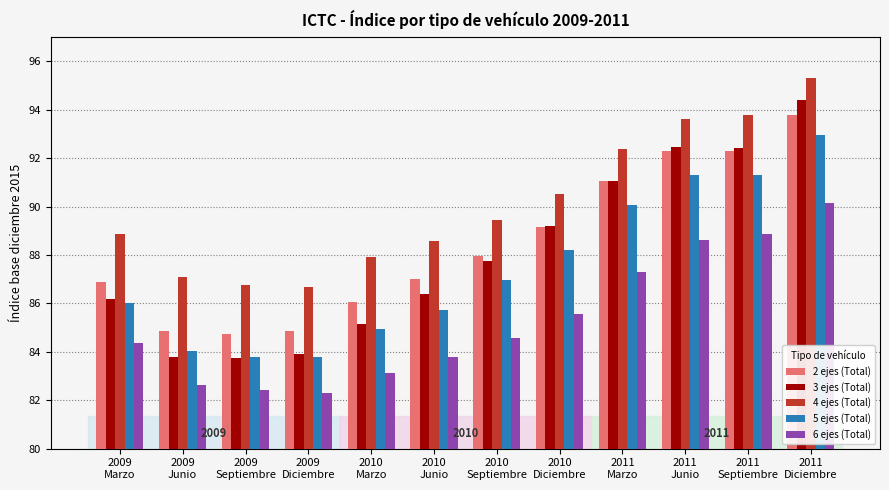

The 3 ejes (Total) series shows 89.2 at 2010
Diciembre. True or false?

True